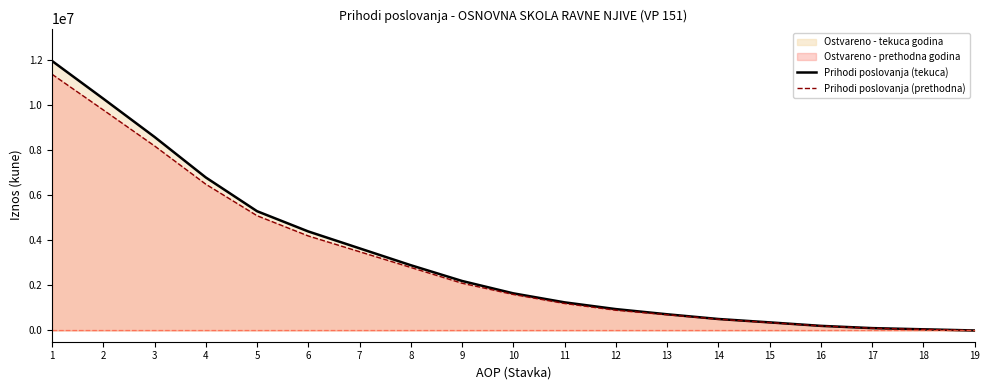

What is the total value across all series at 12?

1850000